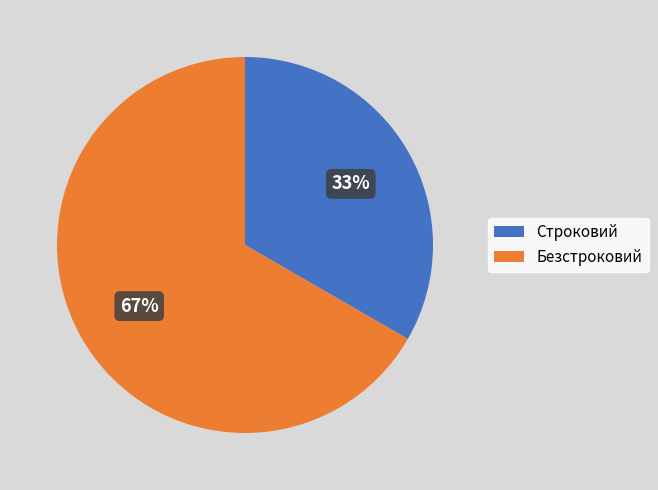

Which category accounts for the majority?

Безстроковий